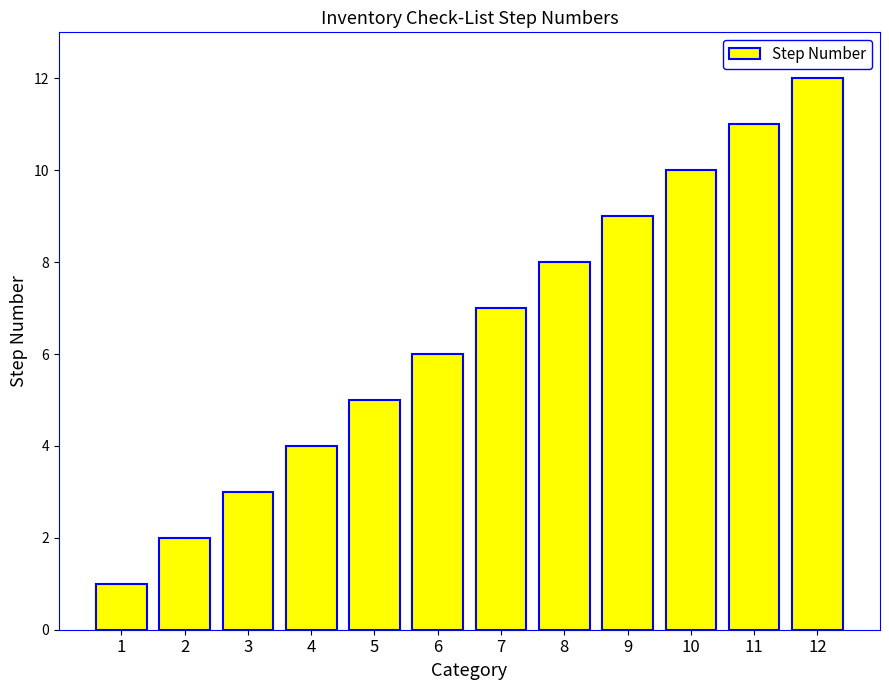

What is the value of the 9th bar from the left?

9